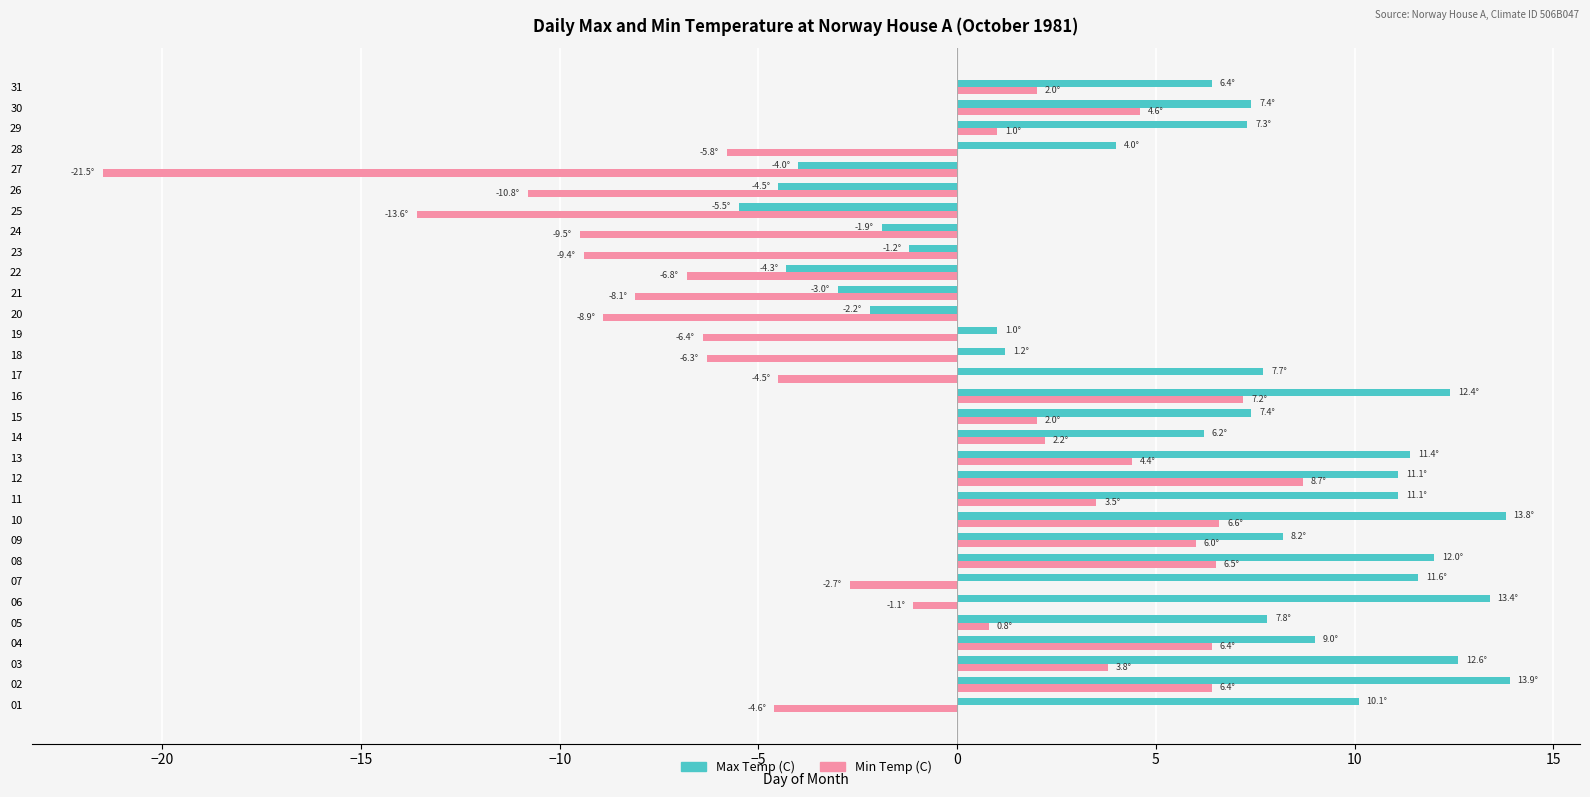

How many values in the Max Temp (C) series exceed 7?

18